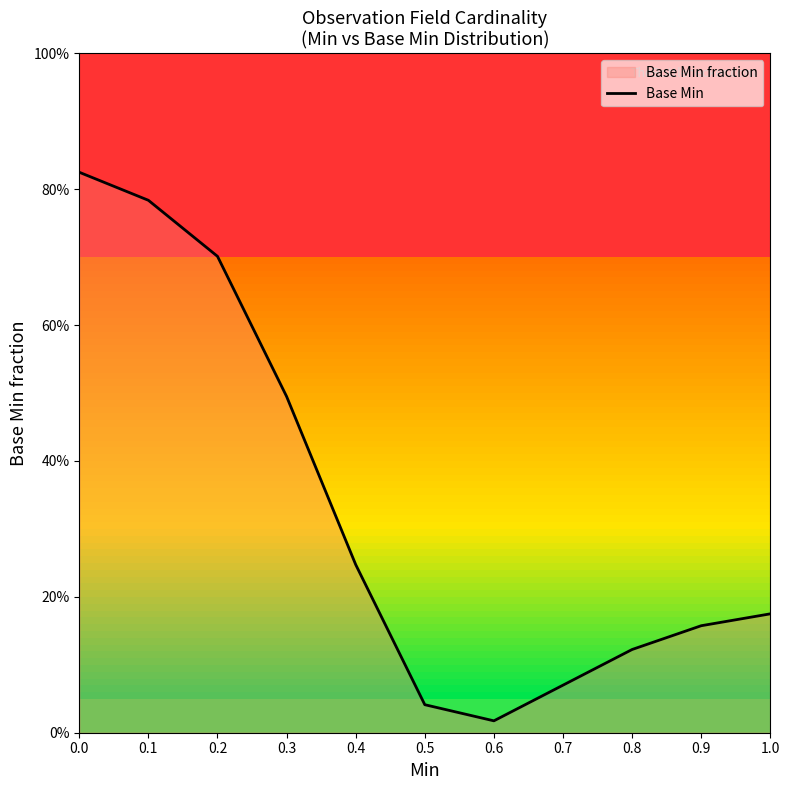

List the labels in order of value, largest first.

0.0, 0.1, 0.2, 0.3, 0.4, 1.0, 0.9, 0.8, 0.7, 0.5, 0.6